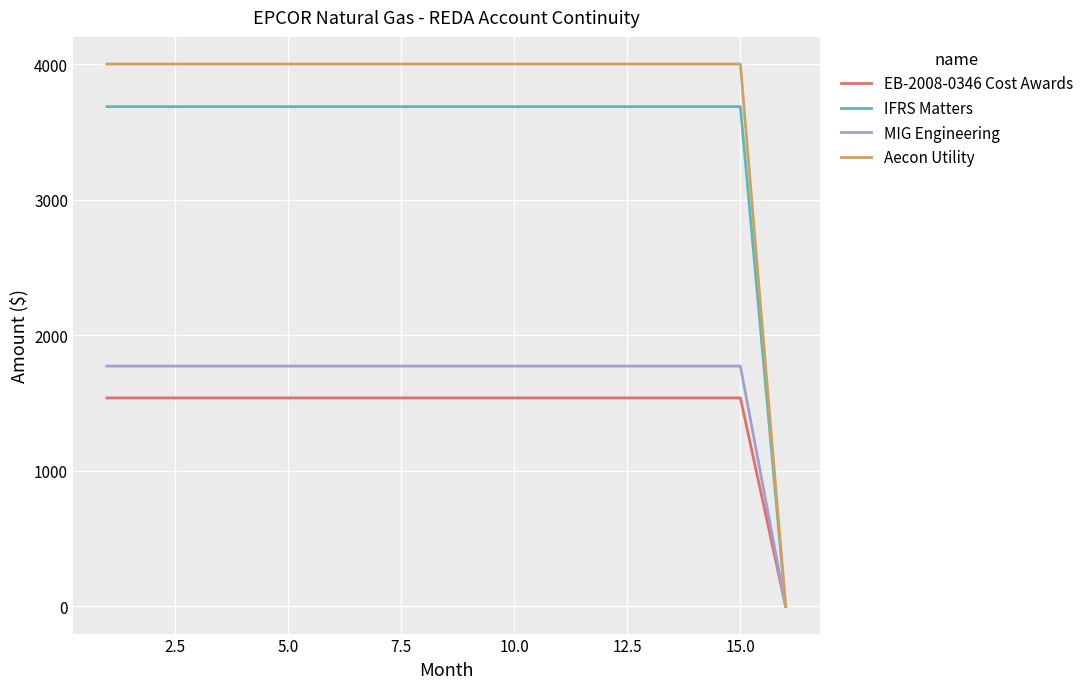

At how many categories does at least one series exceed 3360?

15